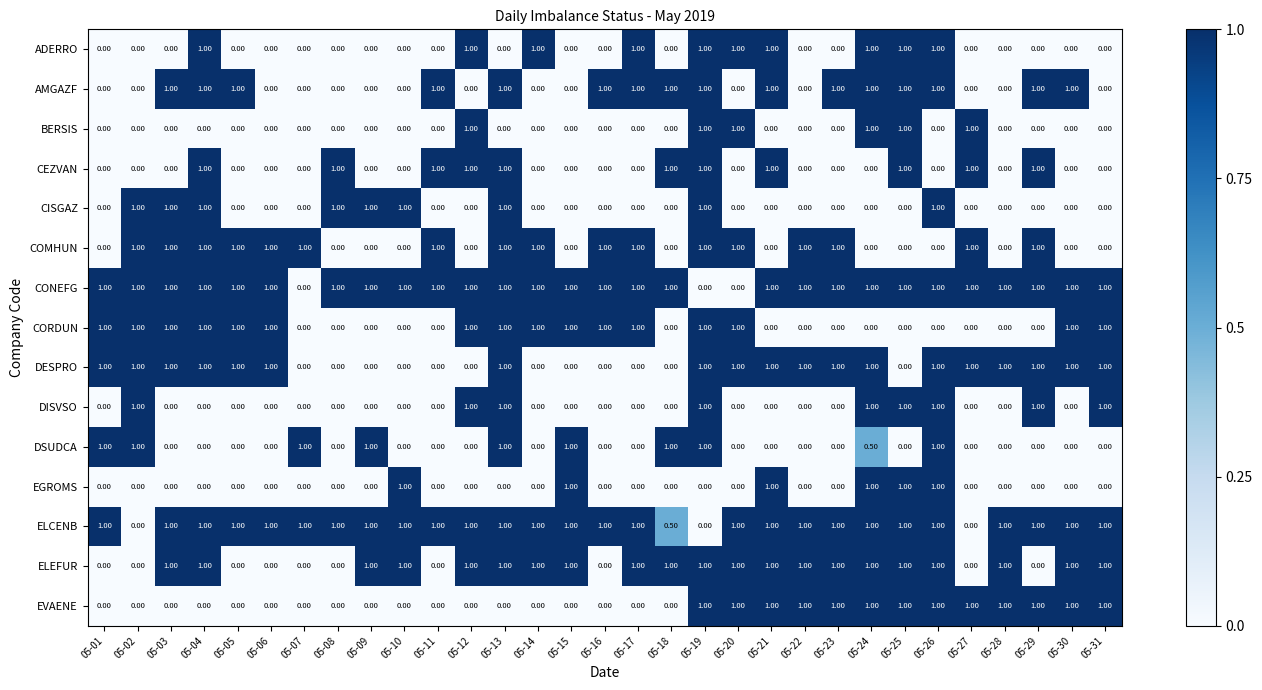

What is the spread (max minus min) of values at 05-23?

1.0